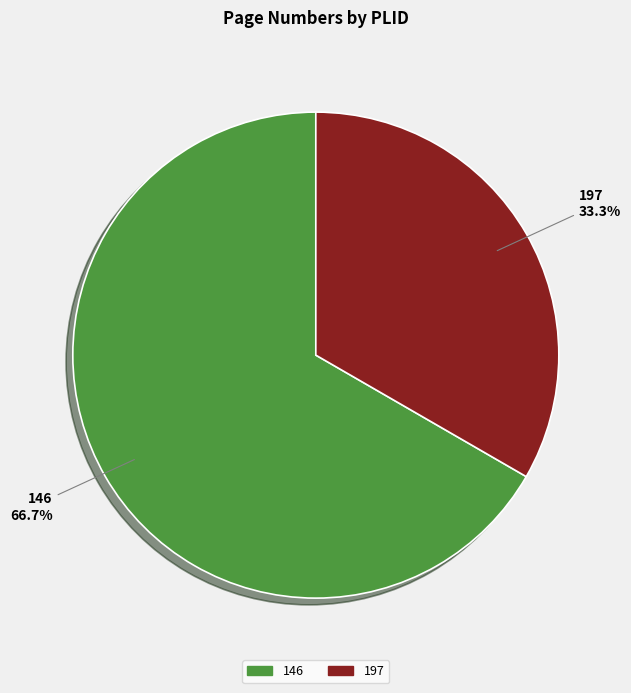

Does 146 account for over 50% of the chart?

Yes